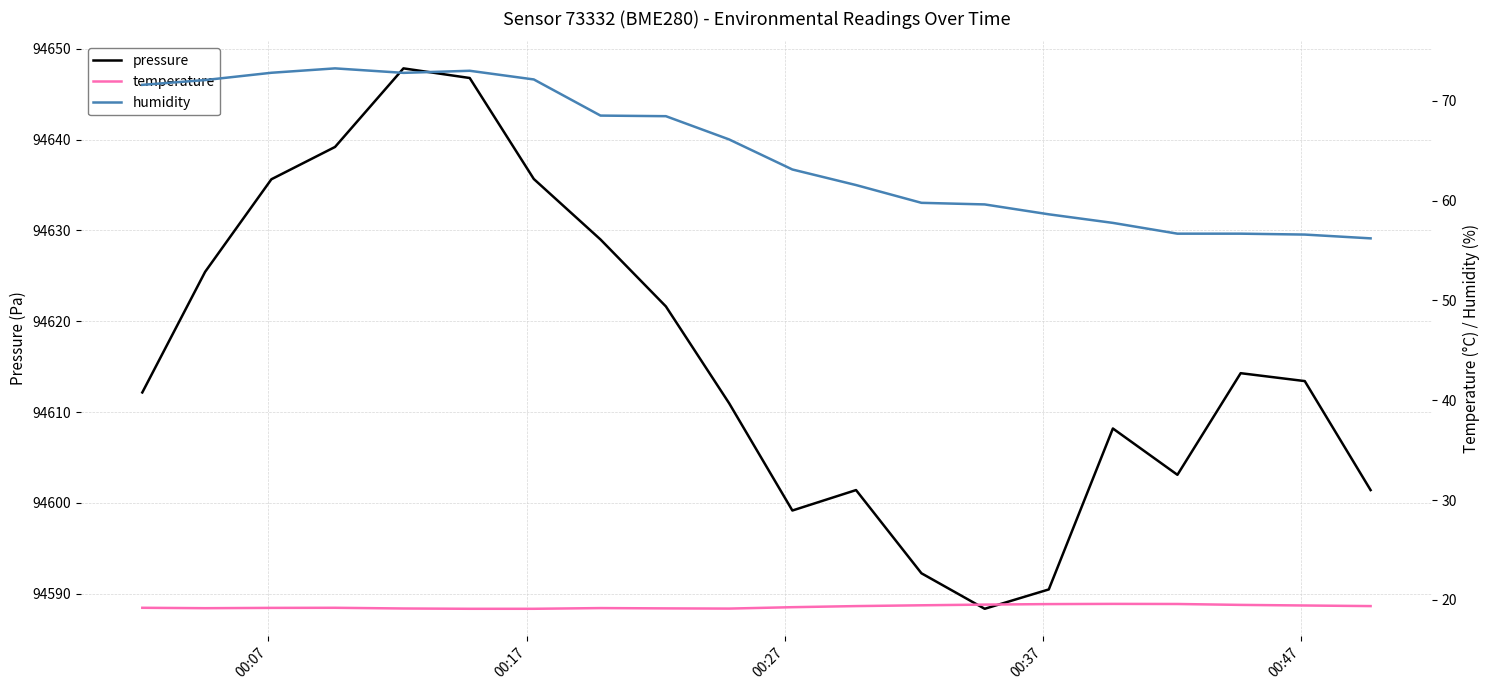

Reading right to left, transcribe all the data shown in this chart.

pressure: 94601.4	94613.4	94614.3	94603.1	94608.2	94590.5	94588.3	94592.2	94601.4	94599.2	94611.0	94621.6	94629.0	94635.7	94646.8	94647.8	94639.2	94635.6	94625.4	94612.2
temperature: 19.4	19.4	19.5	19.6	19.6	19.6	19.5	19.5	19.4	19.3	19.1	19.1	19.2	19.1	19.1	19.1	19.2	19.2	19.2	19.2
humidity: 56.2	56.6	56.7	56.7	57.8	58.6	59.6	59.8	61.6	63.1	66.1	68.5	68.5	72.1	73.0	72.8	73.2	72.8	72.1	71.6